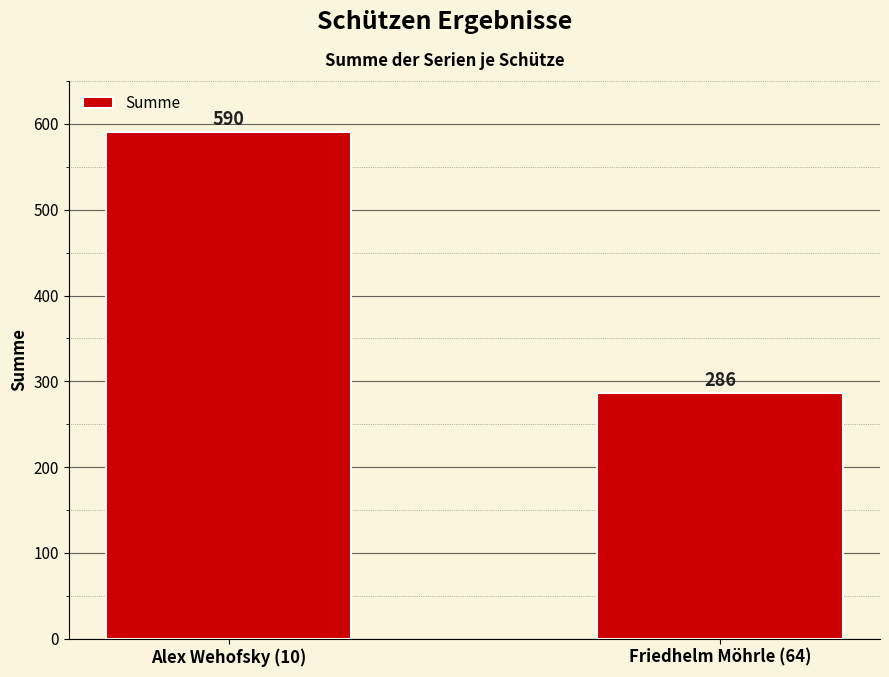

Which label corresponds to the largest value in the chart?

Alex Wehofsky (10)